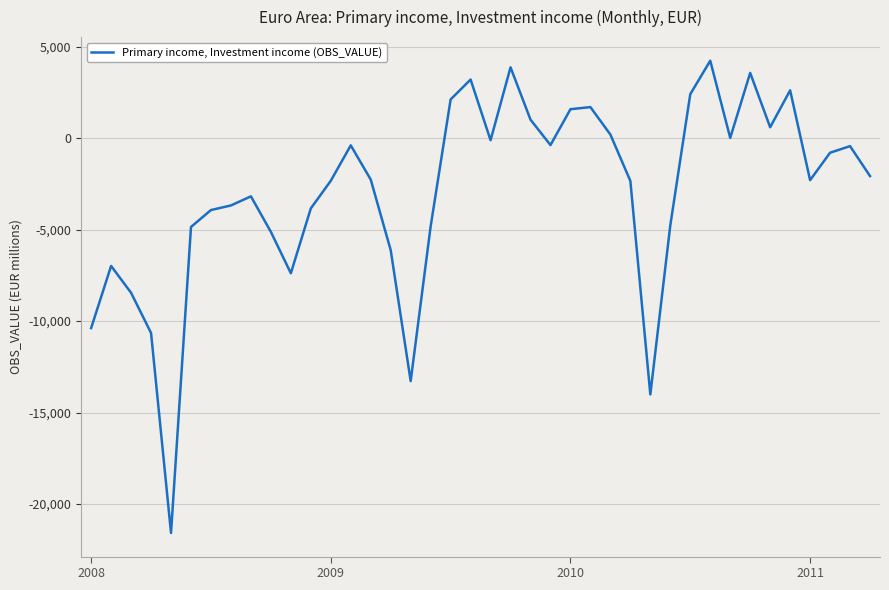

What is the maximum value shown in the chart?

4236.1